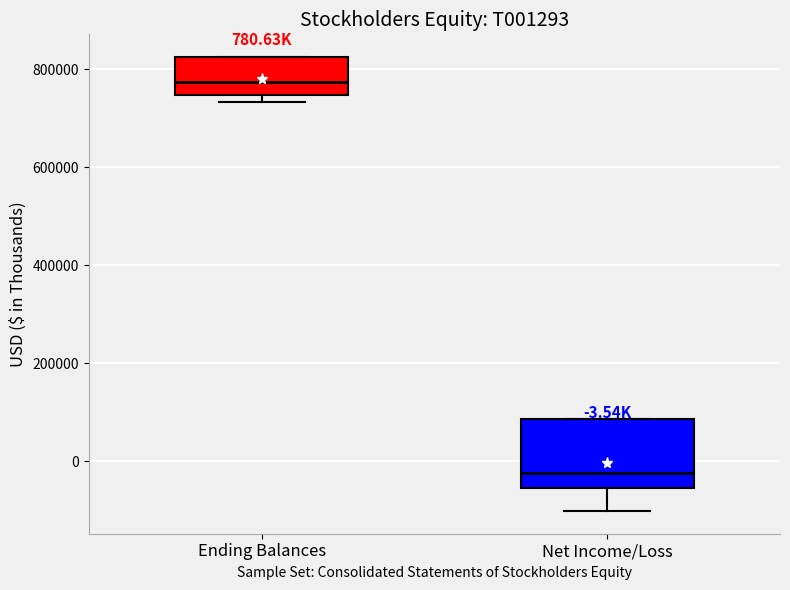

Which box's median line is the highest?

Ending Balances